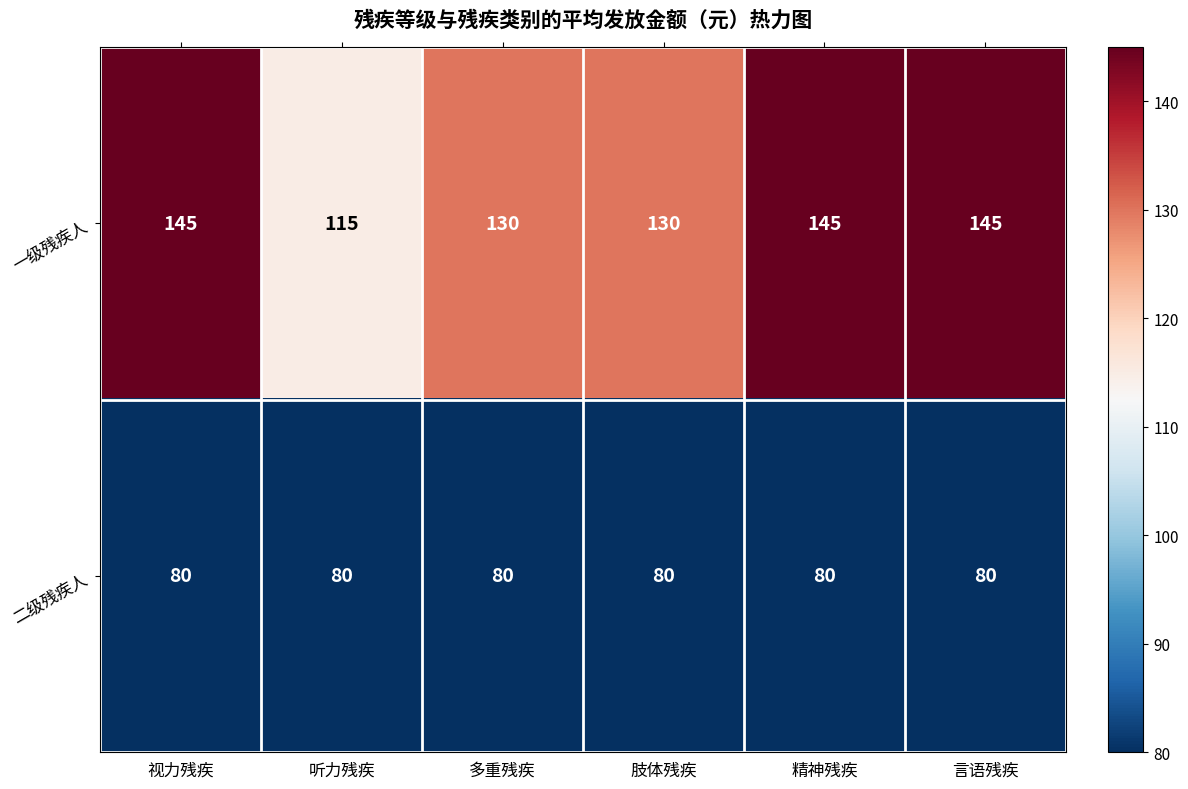

Is it true that 二级残疾人 equals 141 at 言语残疾?

False